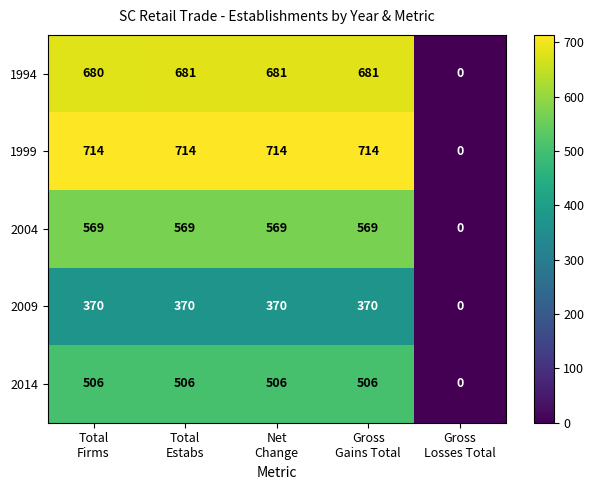

Which series has the widest spread of values?

1999